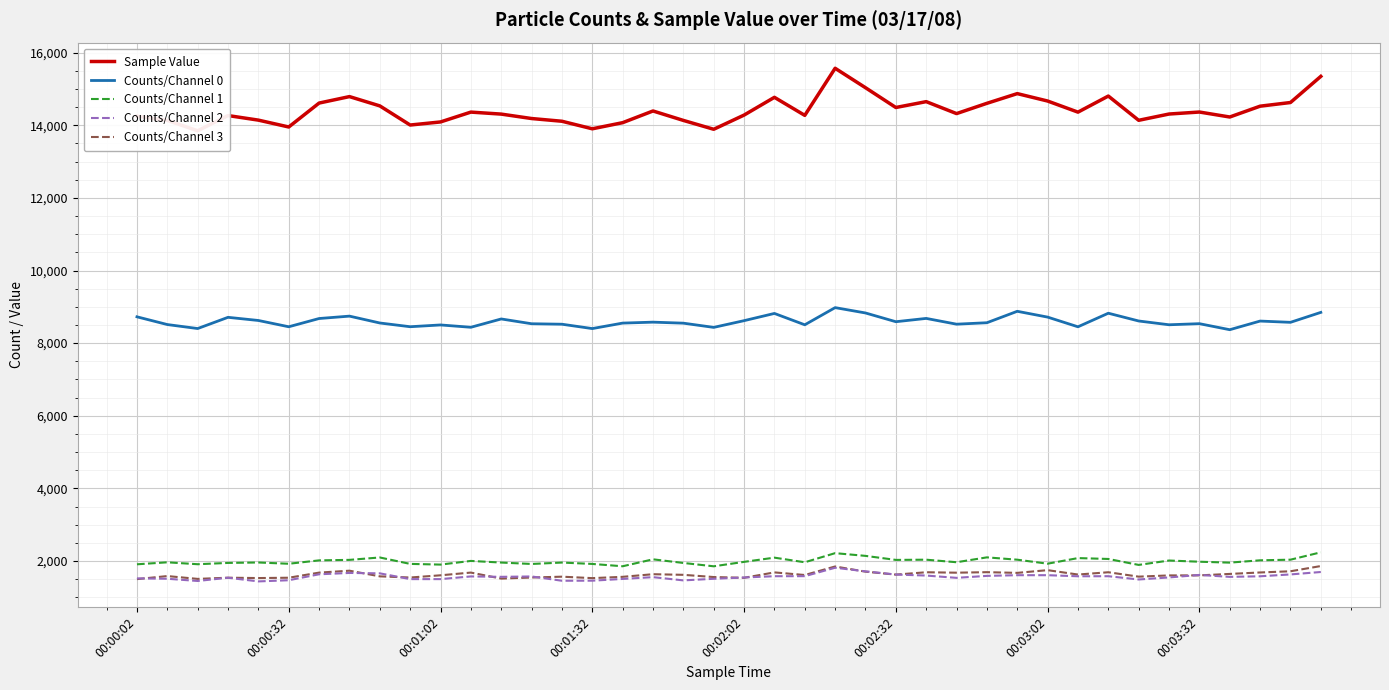

What is the approximate value of Counts/Channel 1 at 9?

1920